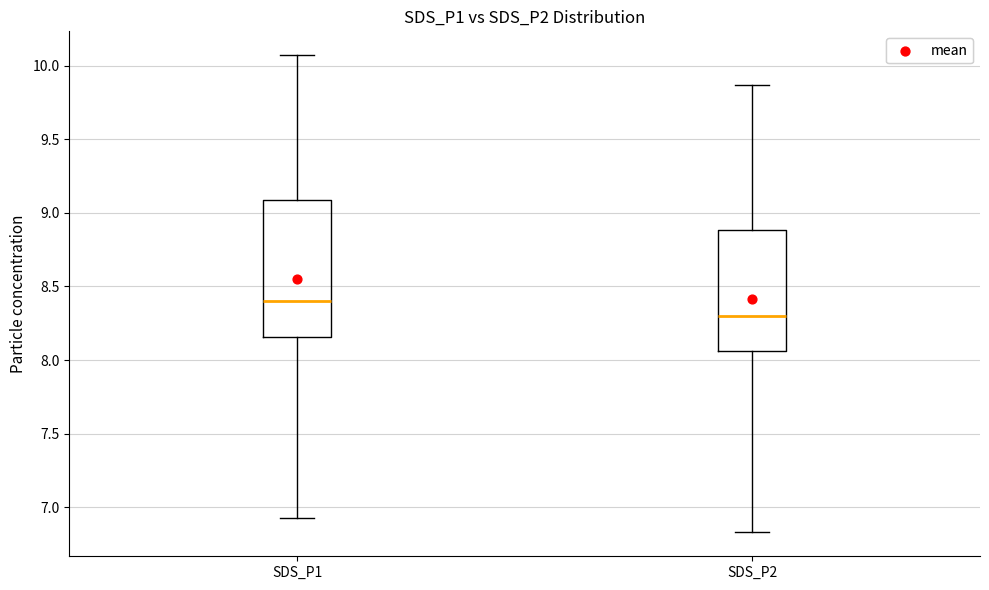

Which box is the tallest, from its lower edge to its upper edge?

SDS_P1